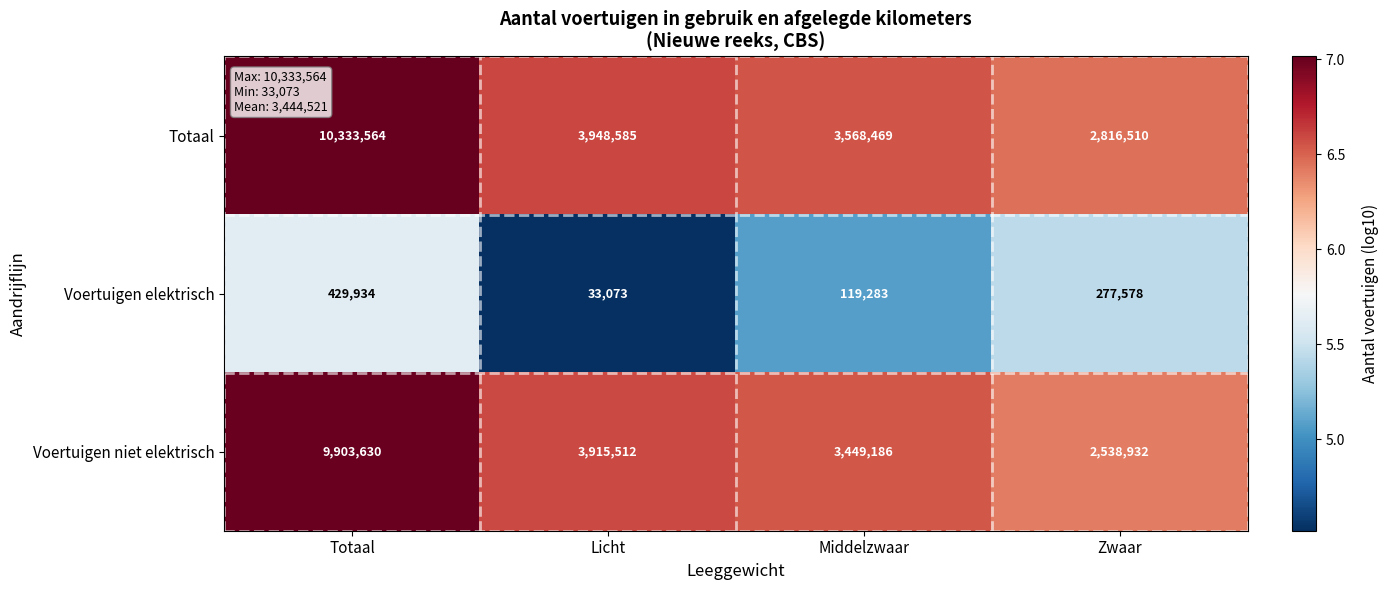

Count the number of data series in this chart.

3